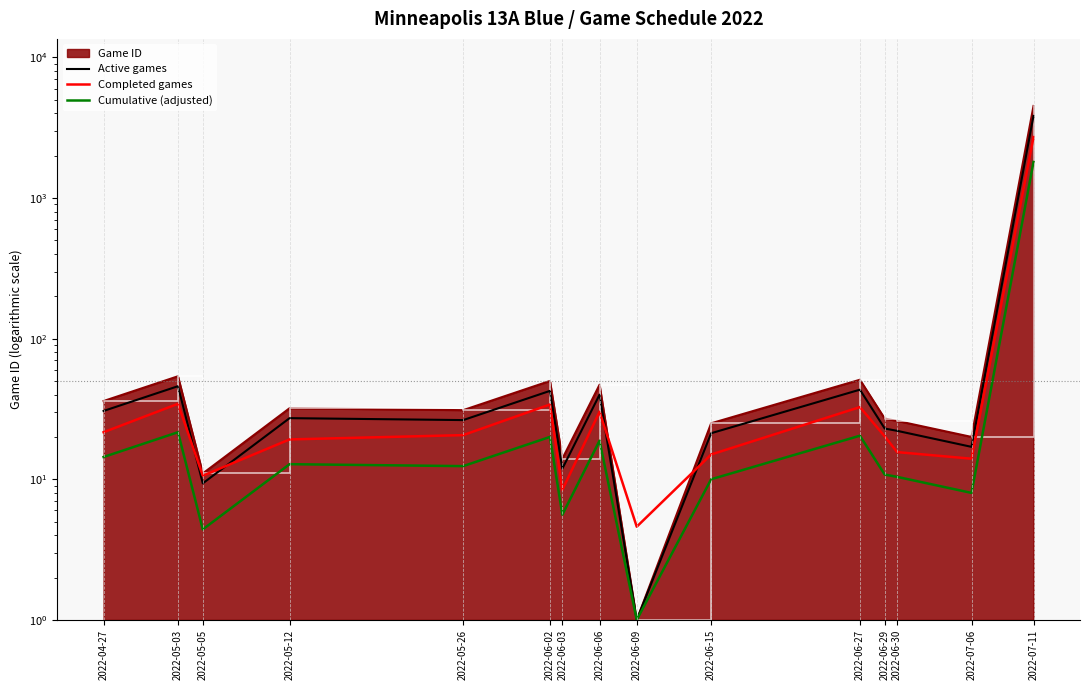

Which series ends up on top after the final intersection of Cumulative (adjusted) and Active games?

Cumulative (adjusted)